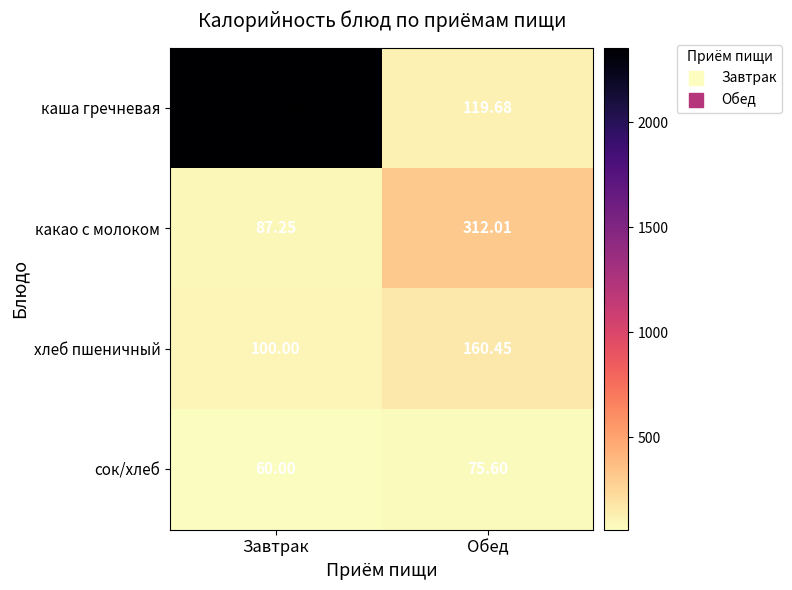

Which series has the largest total across all categories?

каша гречневая